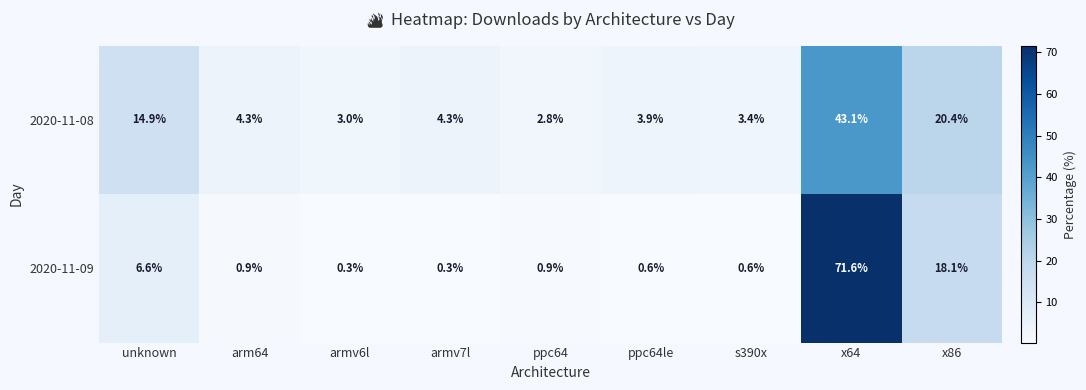

True or false: 2020-11-08 has a value of 3.4 at s390x.

True